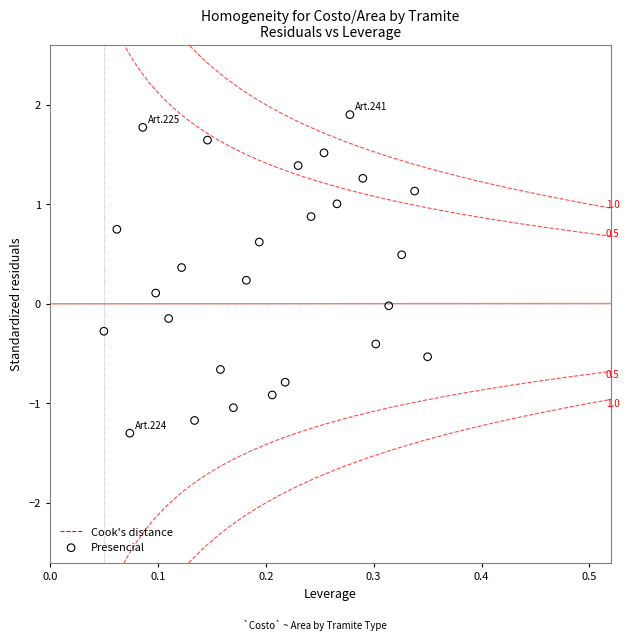

What is the range of X values (max minus min)?

0.3